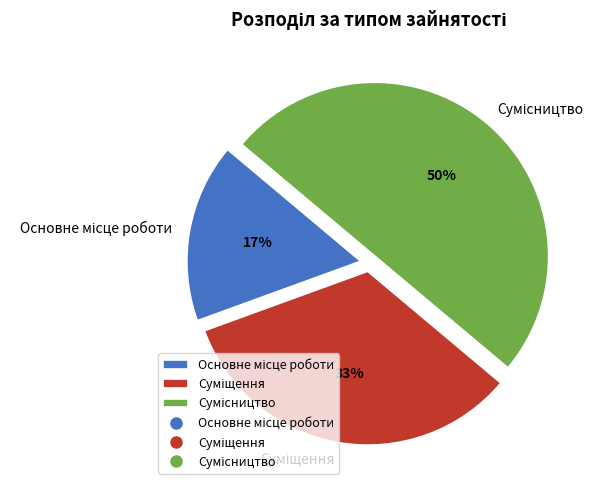

To the nearest percent, what is the average slice percentage?

33%